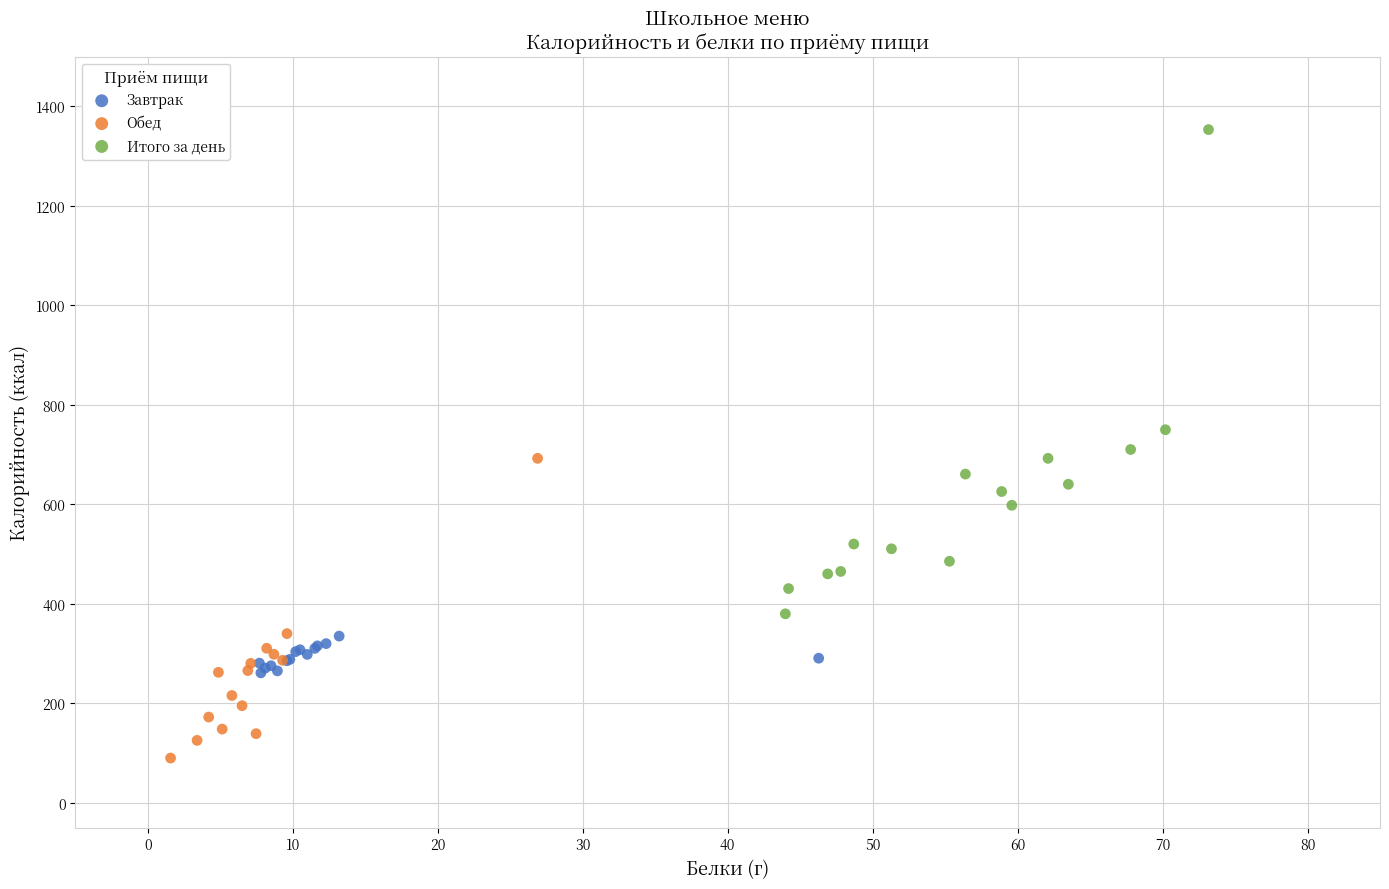

Which series contains the highest Y value?

Итого за день